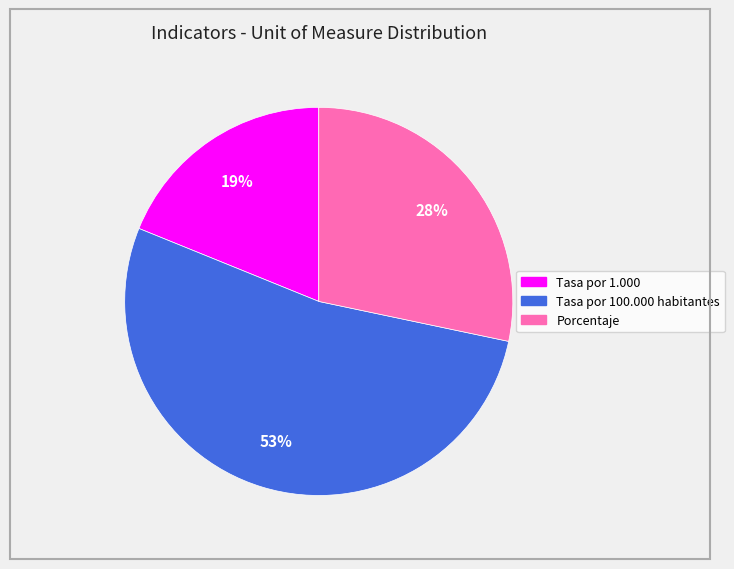

Is there any slice that represents more than half of the pie?

Yes